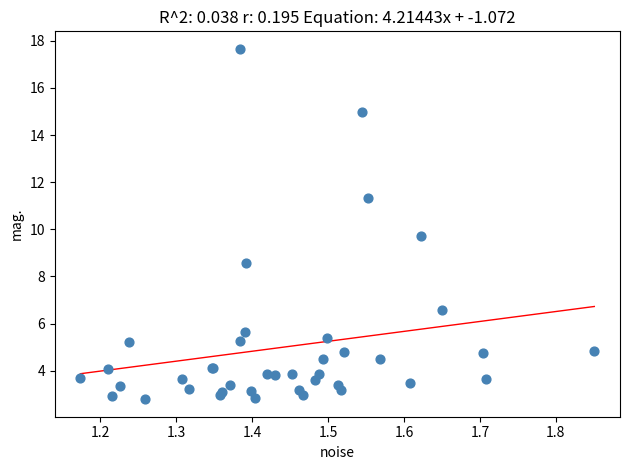

What Y value in the scatter plot is closest to 10?

9.7